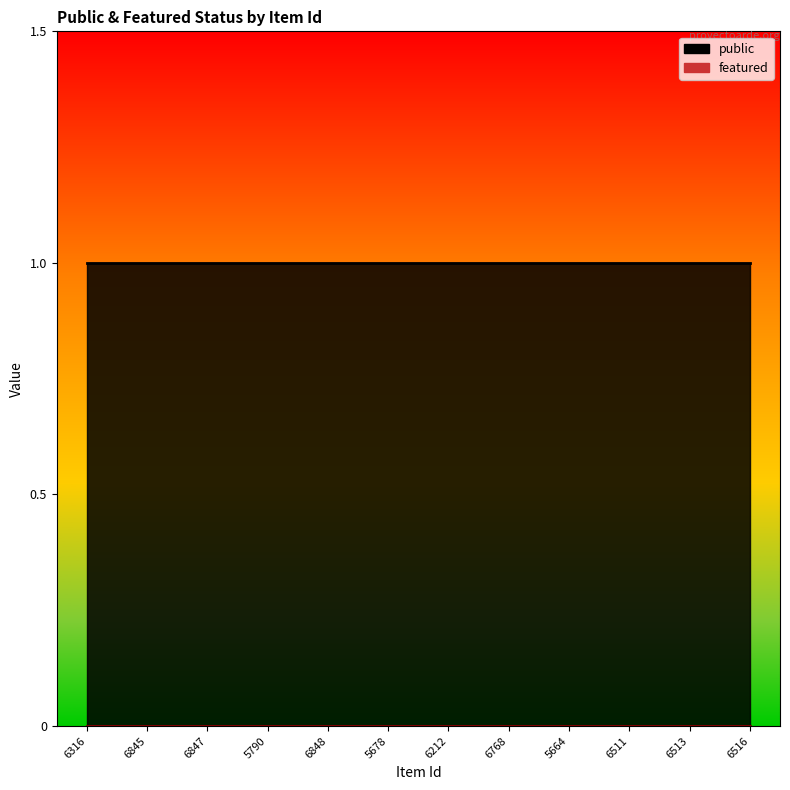

List the series in order of their overall mean, lowest first.

featured, public